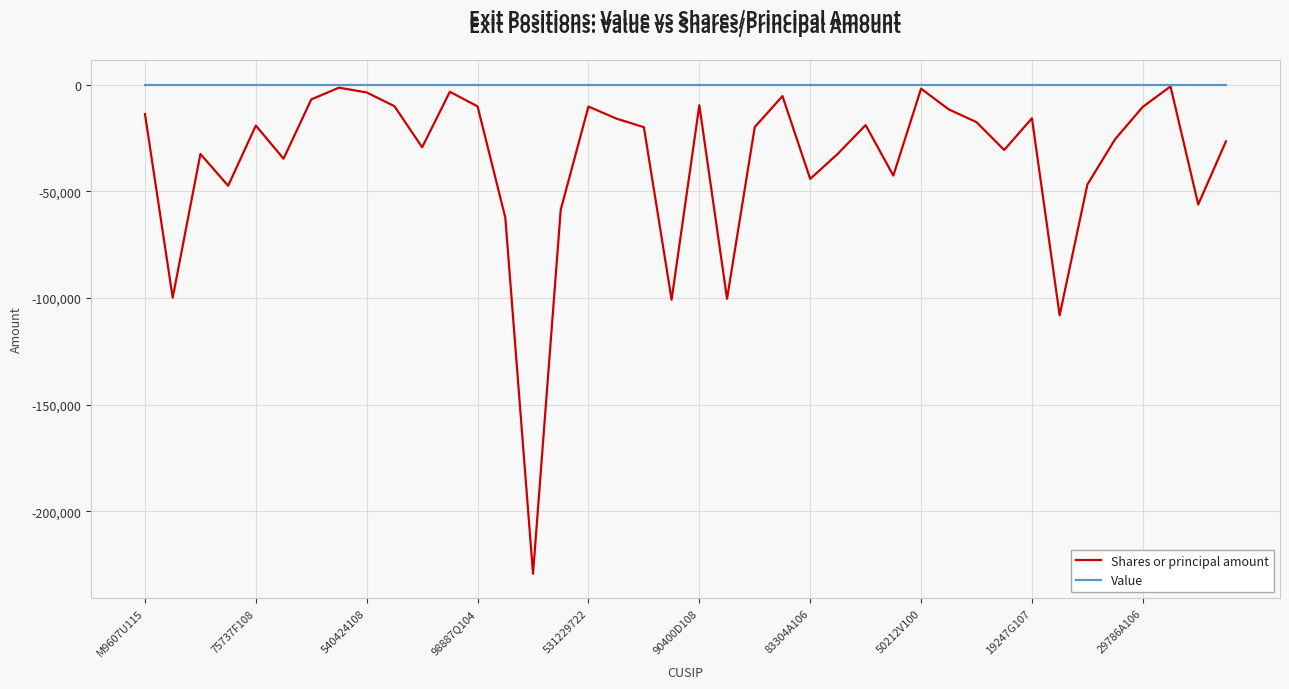

What is the smallest value displayed?

-229274